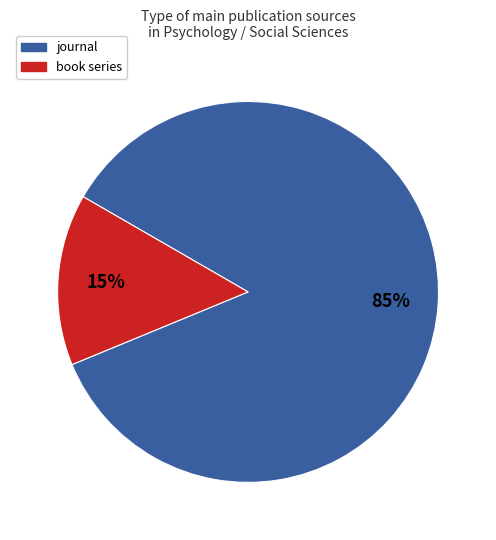

Is the sum of journal and book series greater than half?

Yes